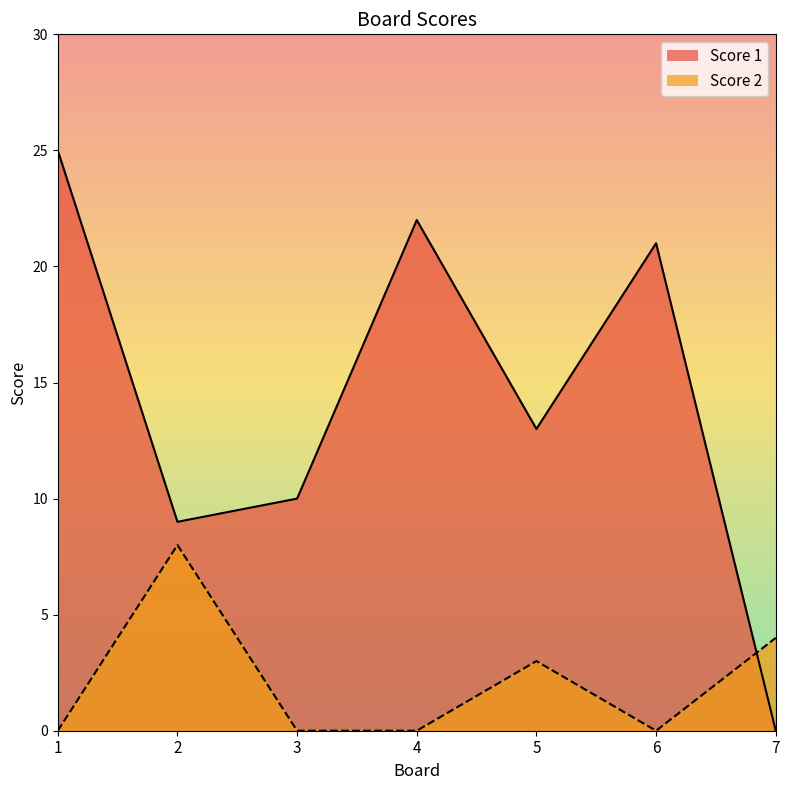

How many positive values does the Score 1 series have?

6